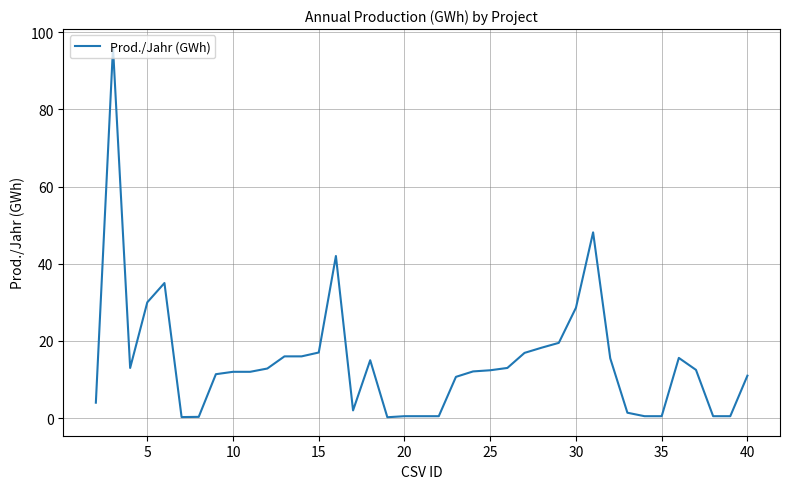

What is the greatest value displayed?

96.0